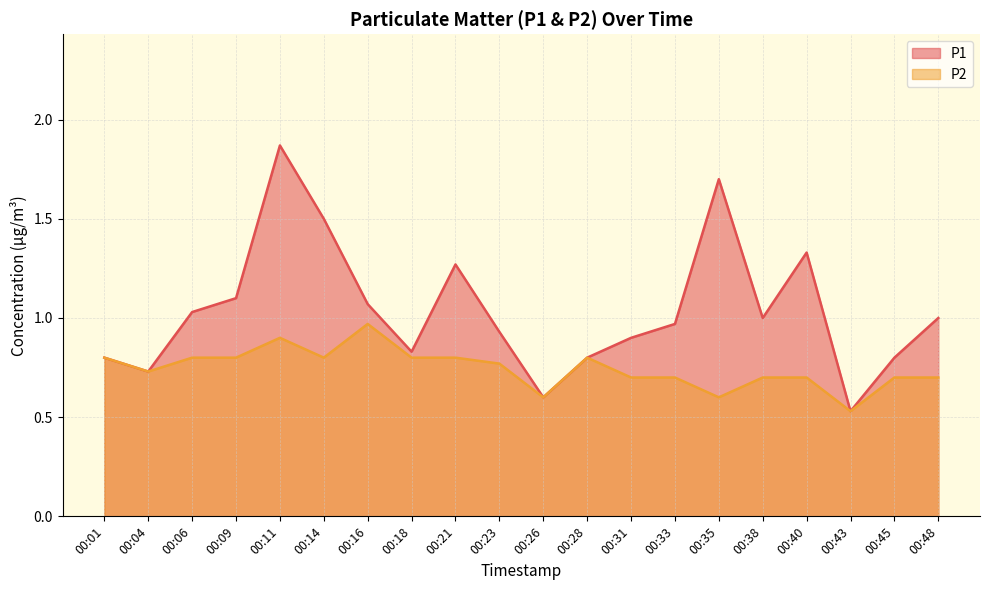

What are all the series names shown in the legend?

P1, P2